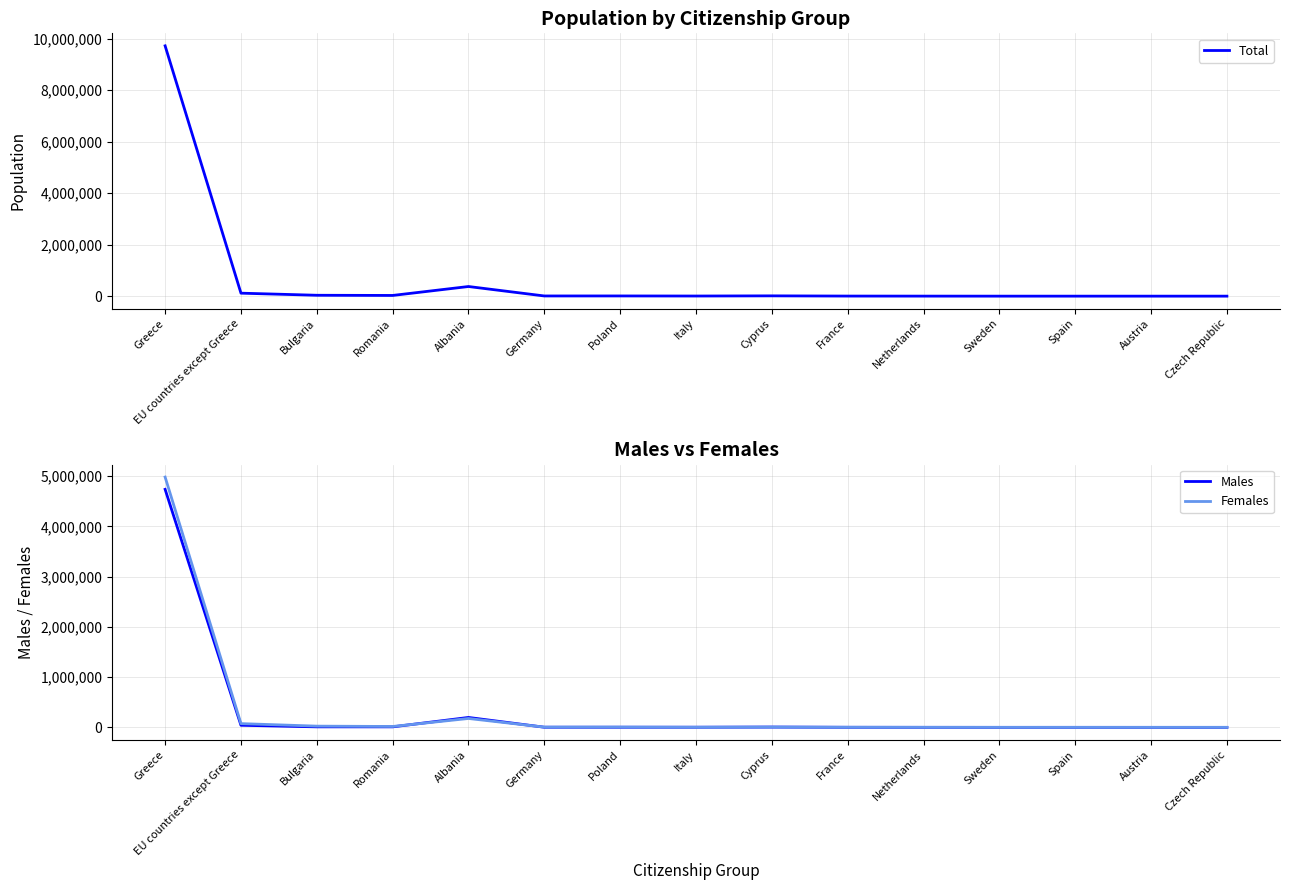

Where is Males nearest to the value 2368220?

Albania